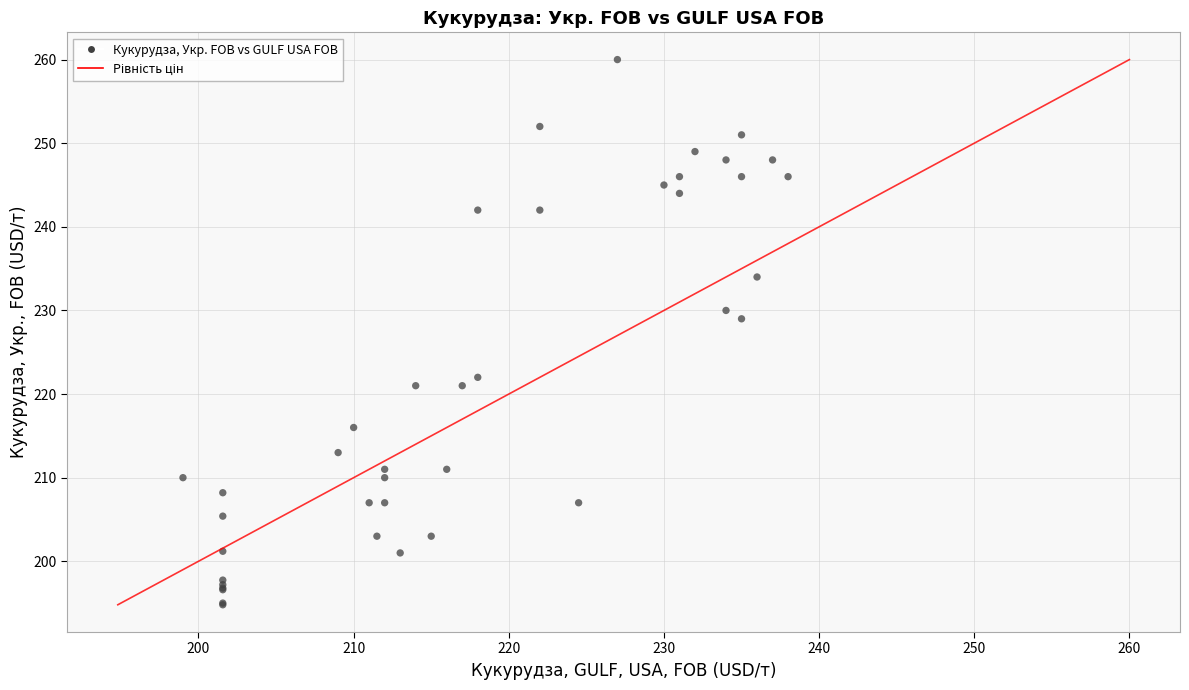

What Y value in the scatter plot is closest to 227?

229.0